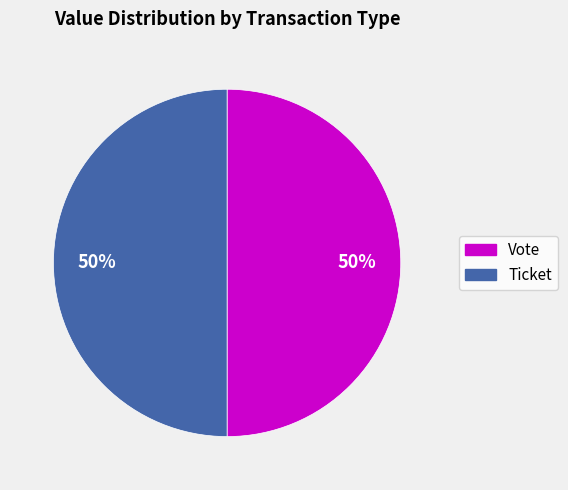

To the nearest percent, what portion does Vote represent?

50%